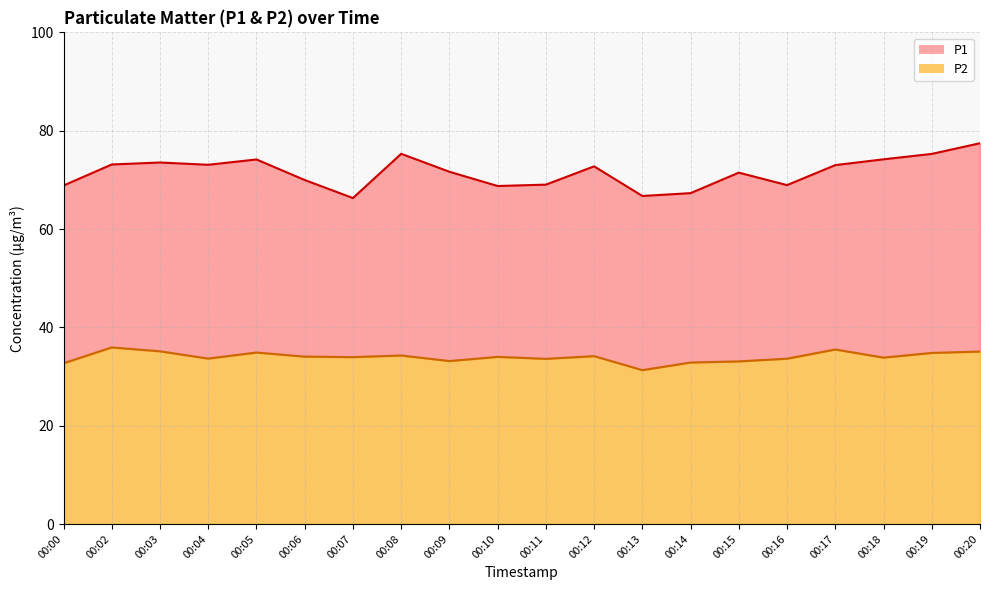

At how many categories does at least one series exceed 51?

20